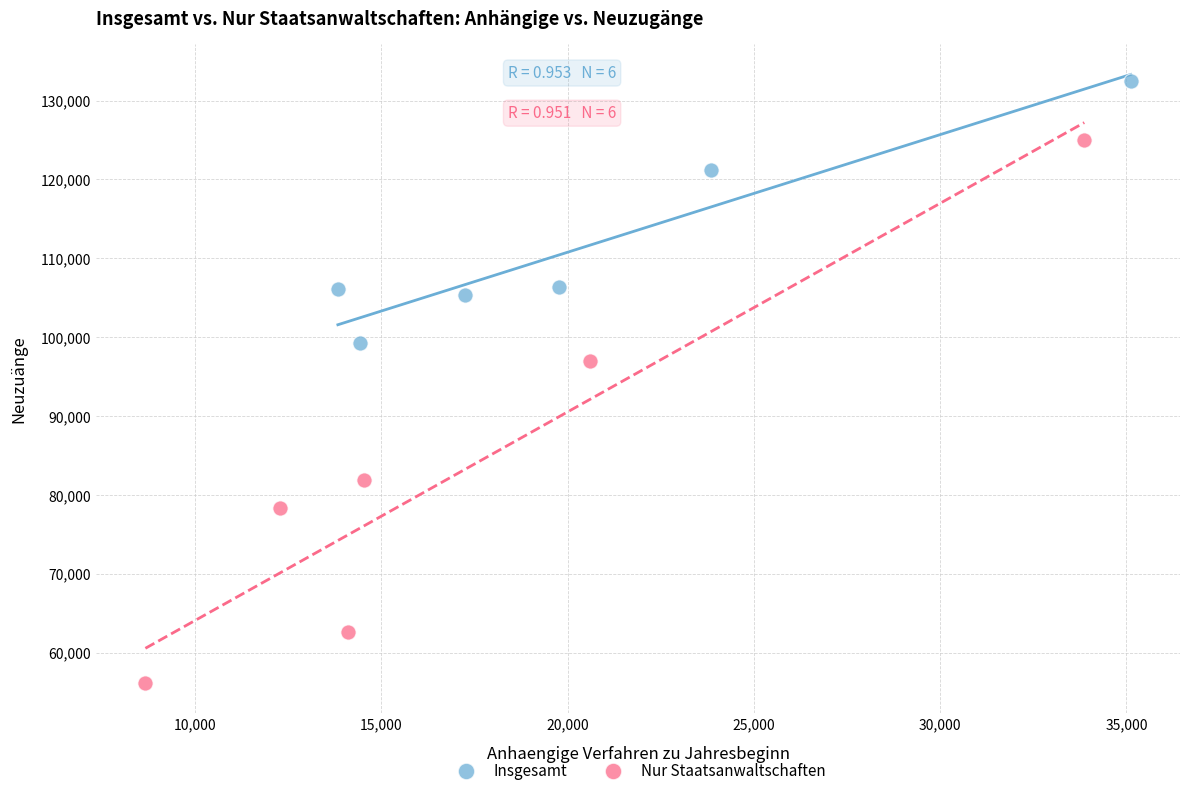

Which series reaches the maximum Y coordinate?

Insgesamt